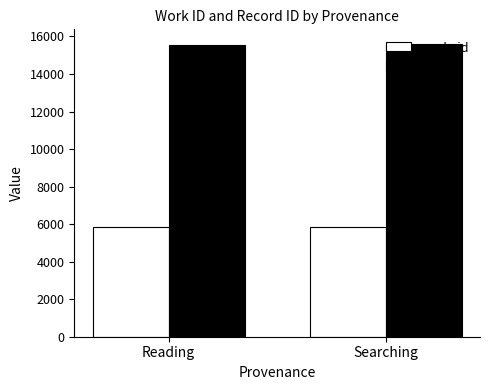

Is it true that id equals 15600 at Searching?

True